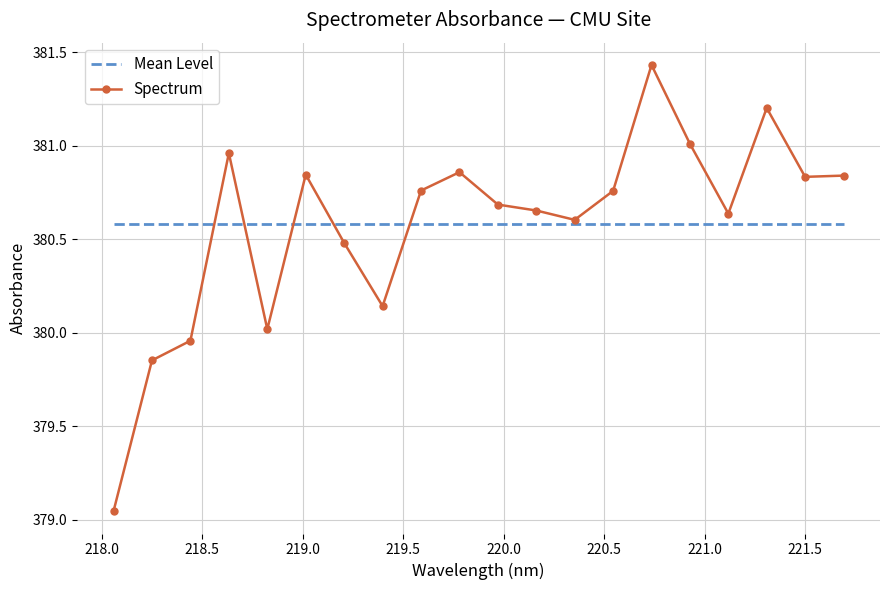

Where does the data first go above 380?

218.6332